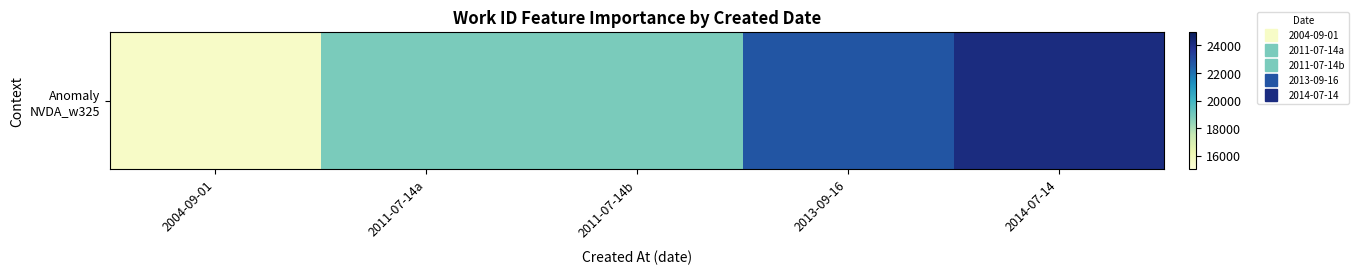

Approximately how many times larger is the value at 2013-09-16 compared to 2011-07-14a?

1.2